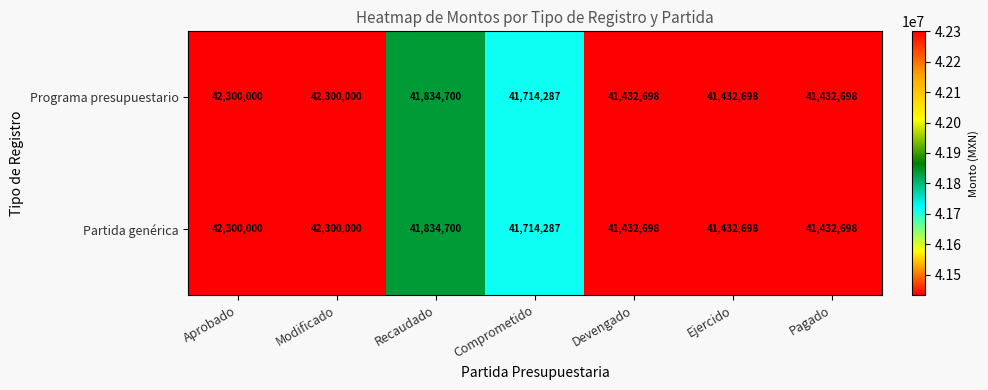

What is the total value across all series at Ejercido?

82865396